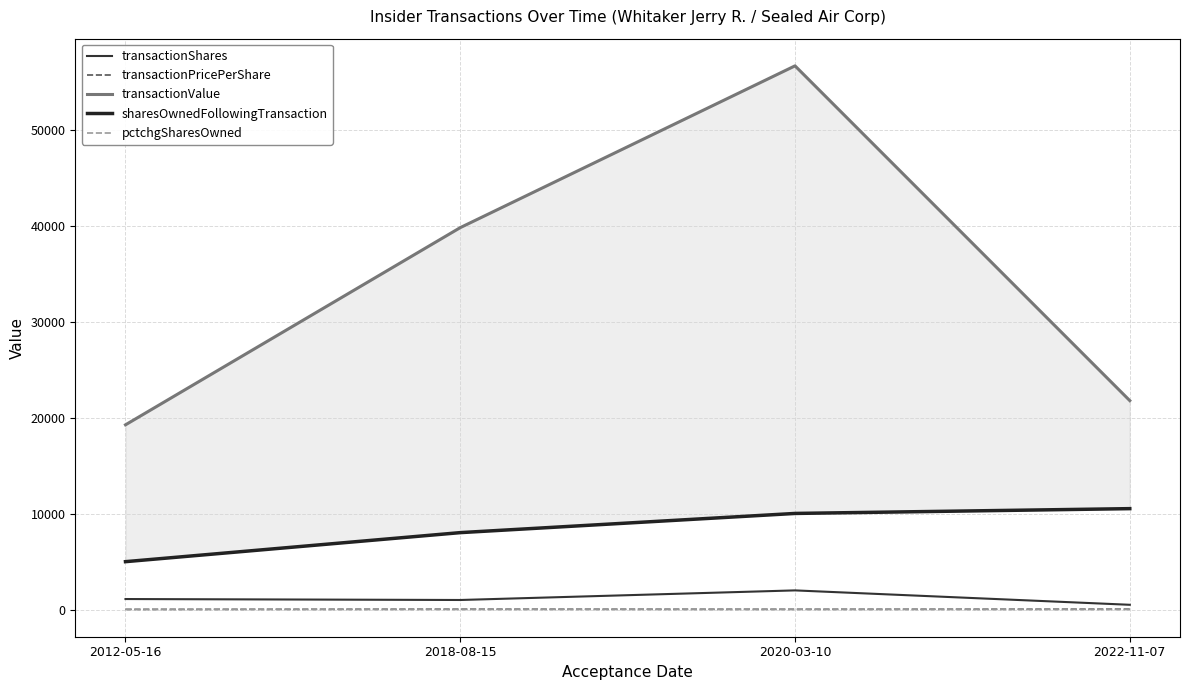

Reading right to left, what are all the values shown in this chart?

transactionShares: 500.0	2000.0	1000.0	1100.0
transactionPricePerShare: 43.6	28.3	39.8	17.5
transactionValue: 21780.0	56671.0	39810.0	19258.0
sharesOwnedFollowingTransaction: 10521.0	10021.0	8021.0	4995.0
pctchgSharesOwned: 5.0	25.0	14.0	28.0